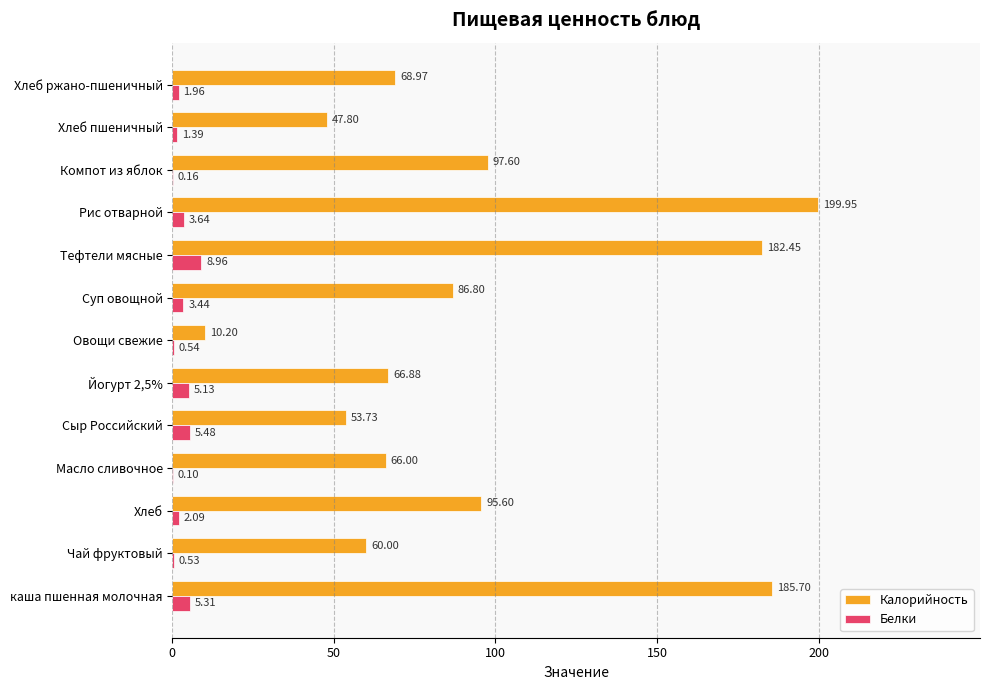

What is the sum of all Белки values?

38.7